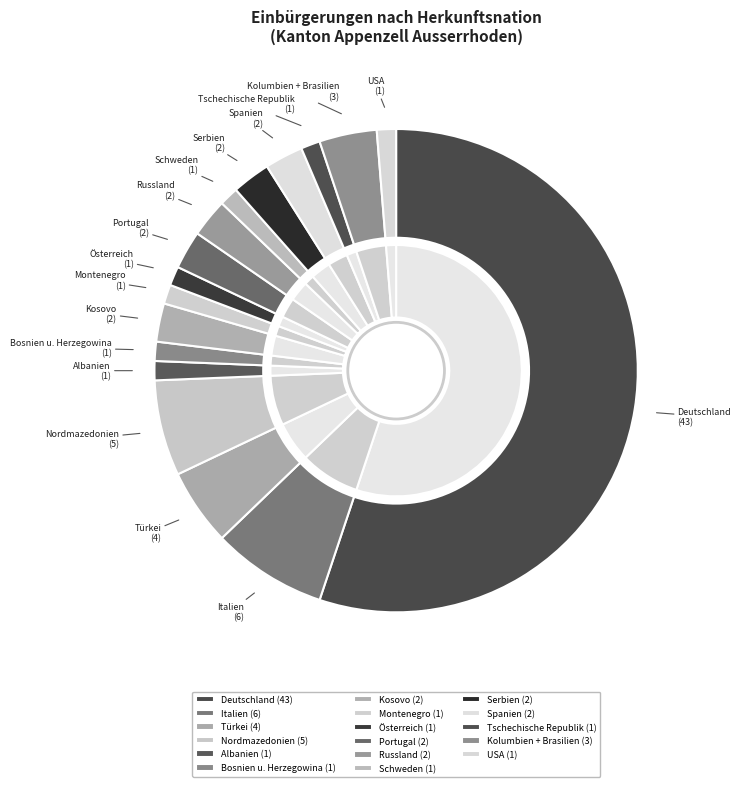

Which category accounts for the majority?

Deutschland